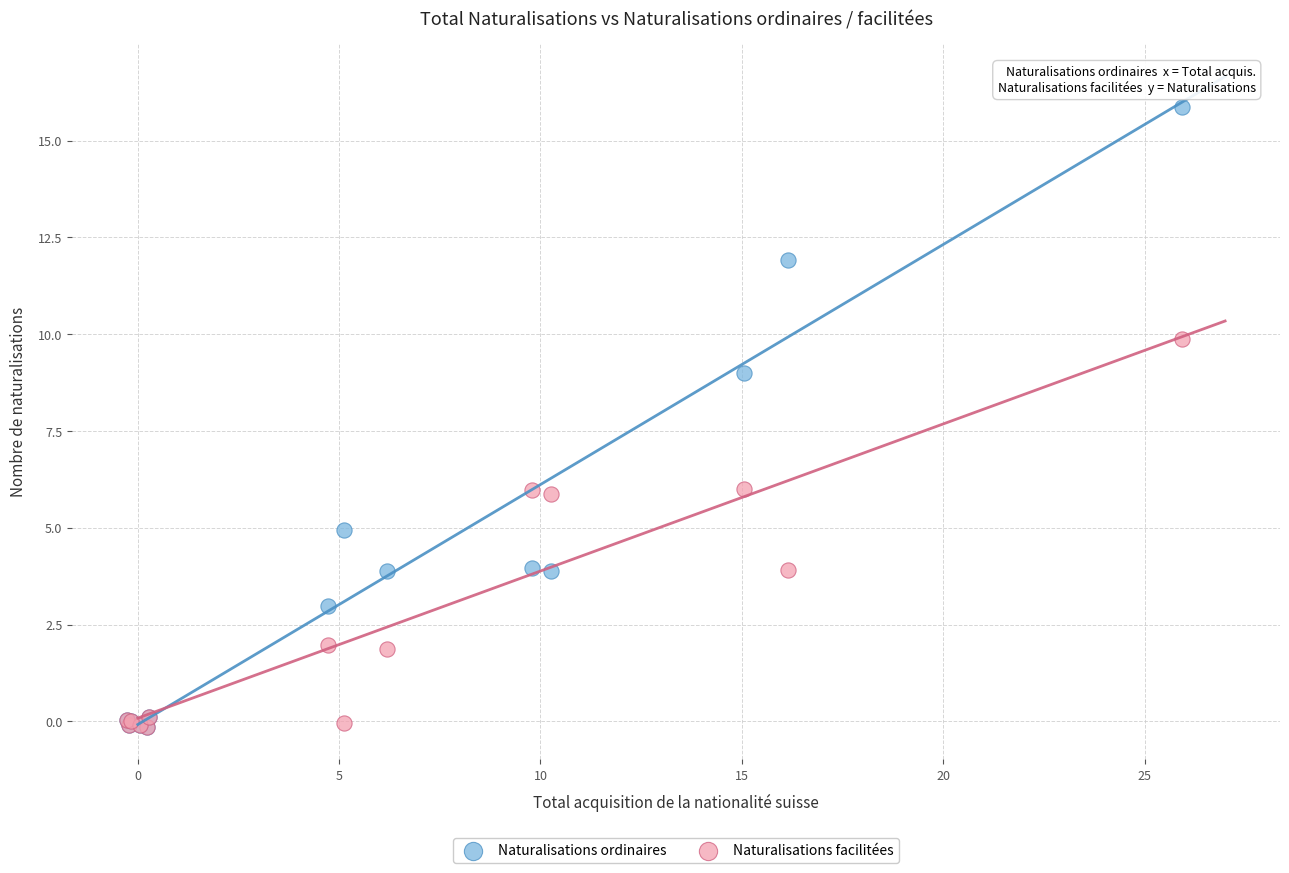

Which series reaches the maximum Y coordinate?

Naturalisations ordinaires